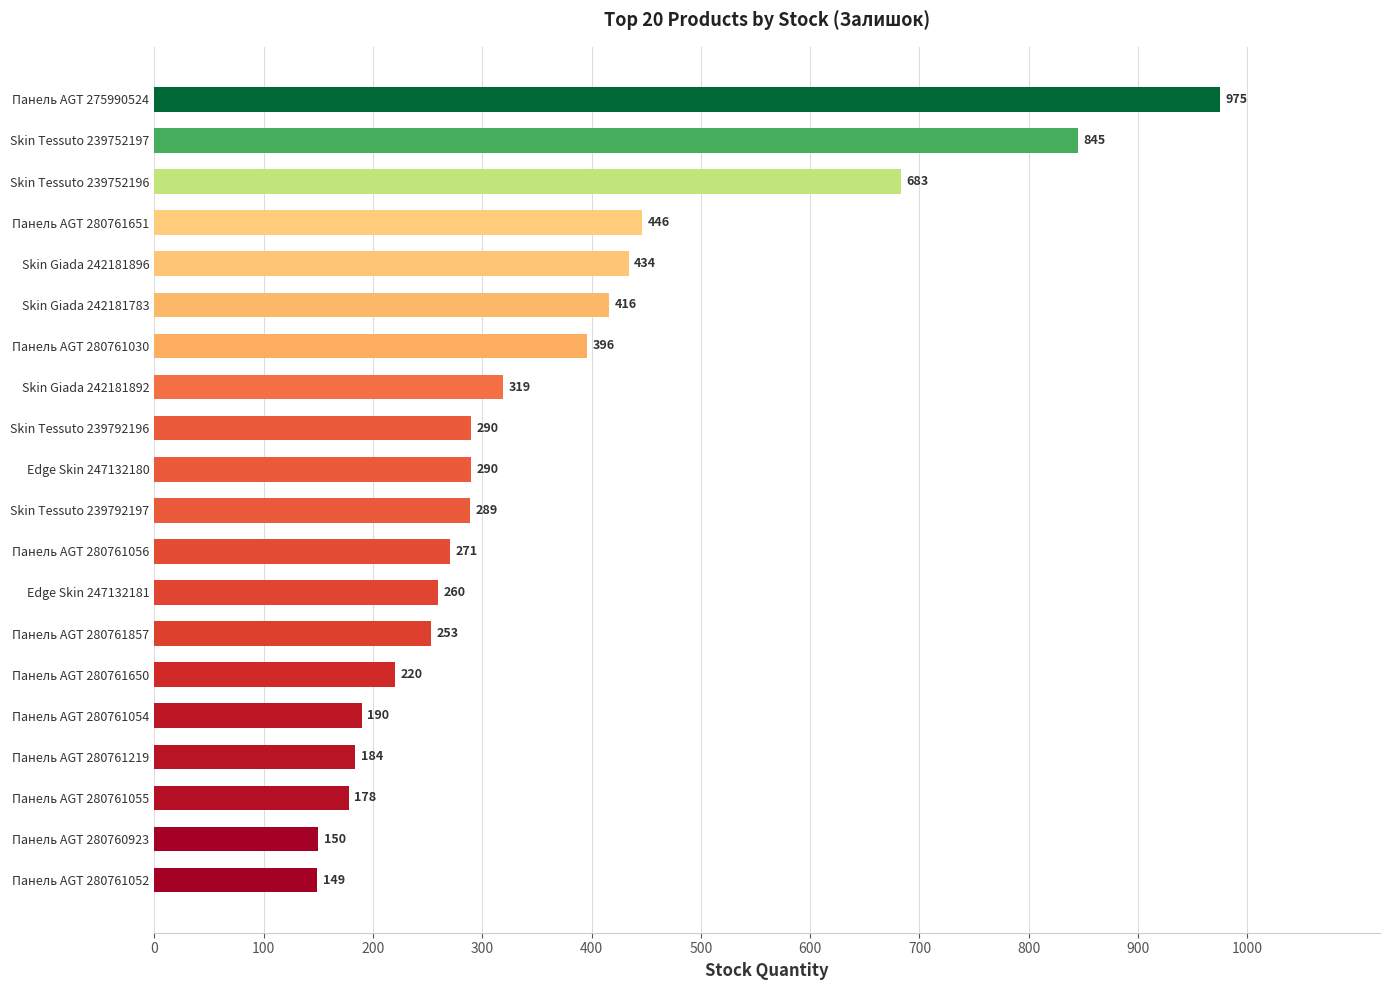

How many series are shown in this chart?

1